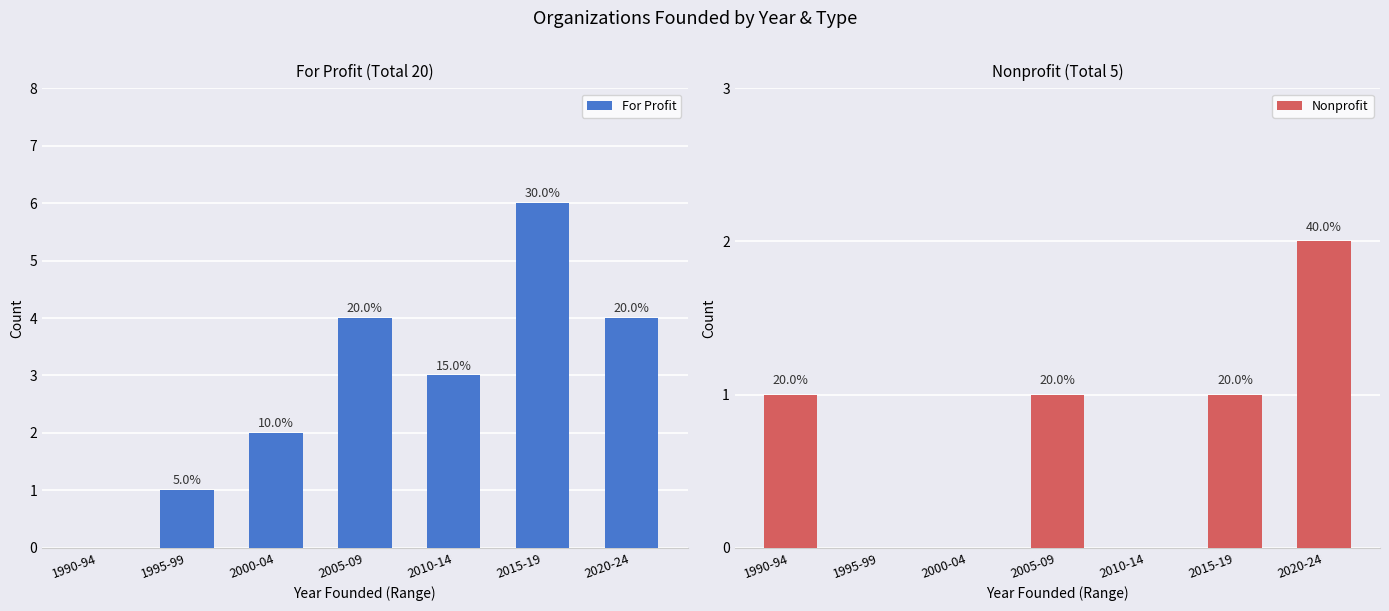

At 2020-24, list the series in order from smallest to largest.

Nonprofit, For Profit